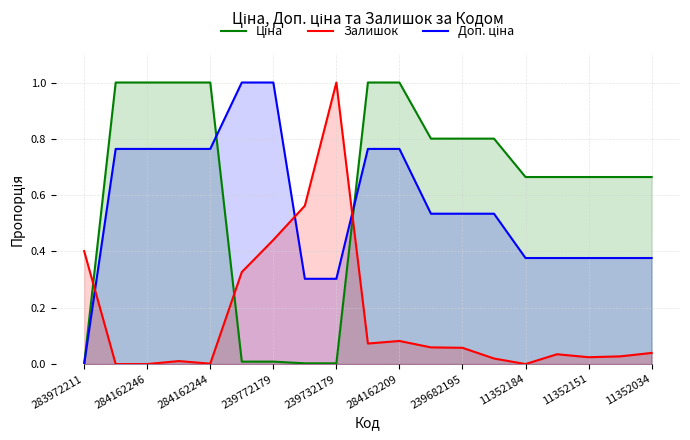

At 239682179, list the series in order from largest to smallest.

Ціна, Доп. ціна, Залишок